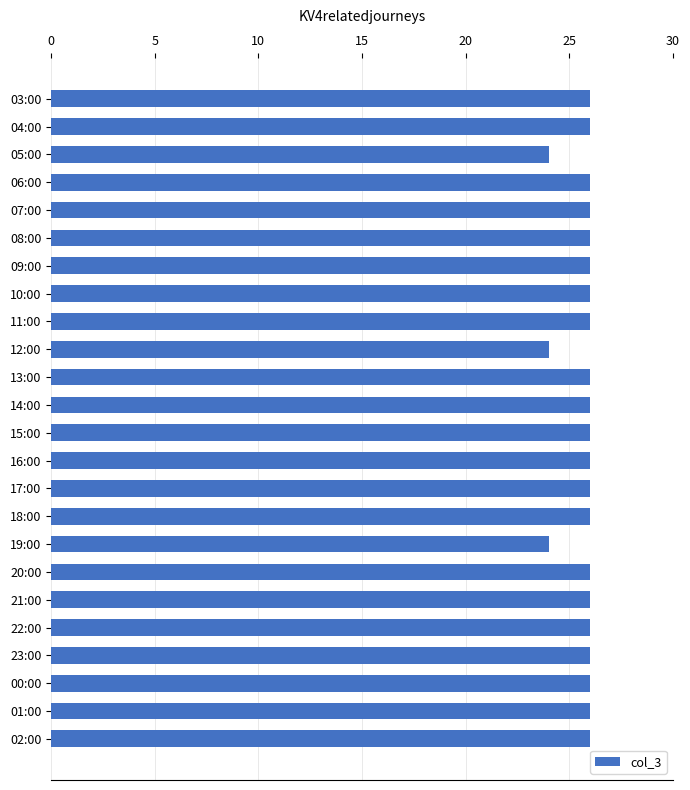

What is the sum of the values at 14:00 and 03:00?

52